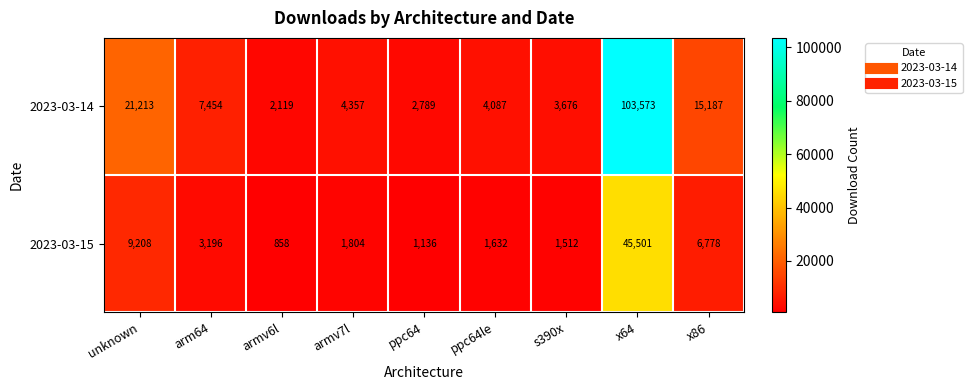

What is the greatest value displayed?

103573